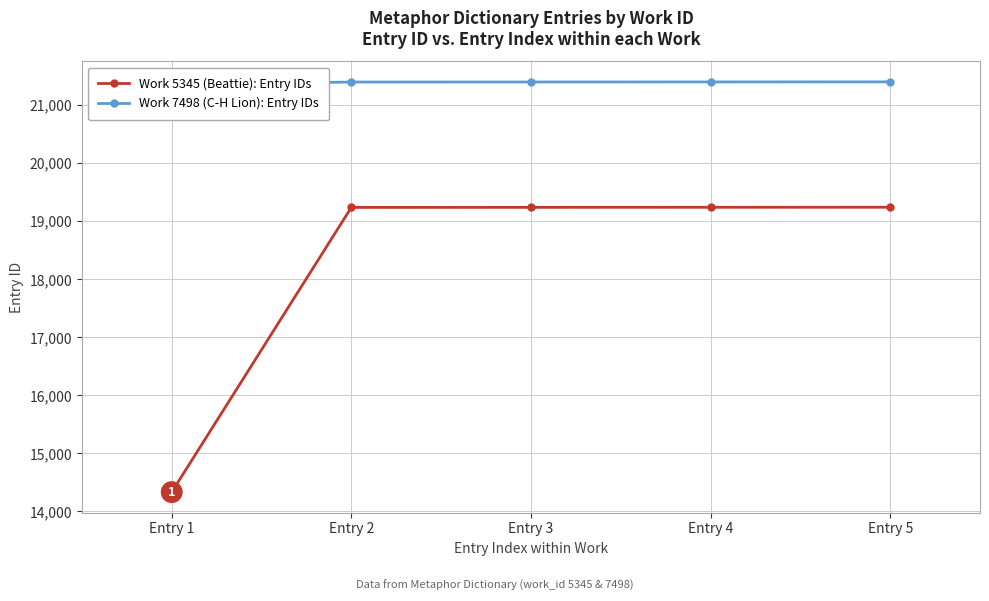

What is the value of the Work 7498 (C-H Lion): Entry IDs point at the 4th from the left?

21398